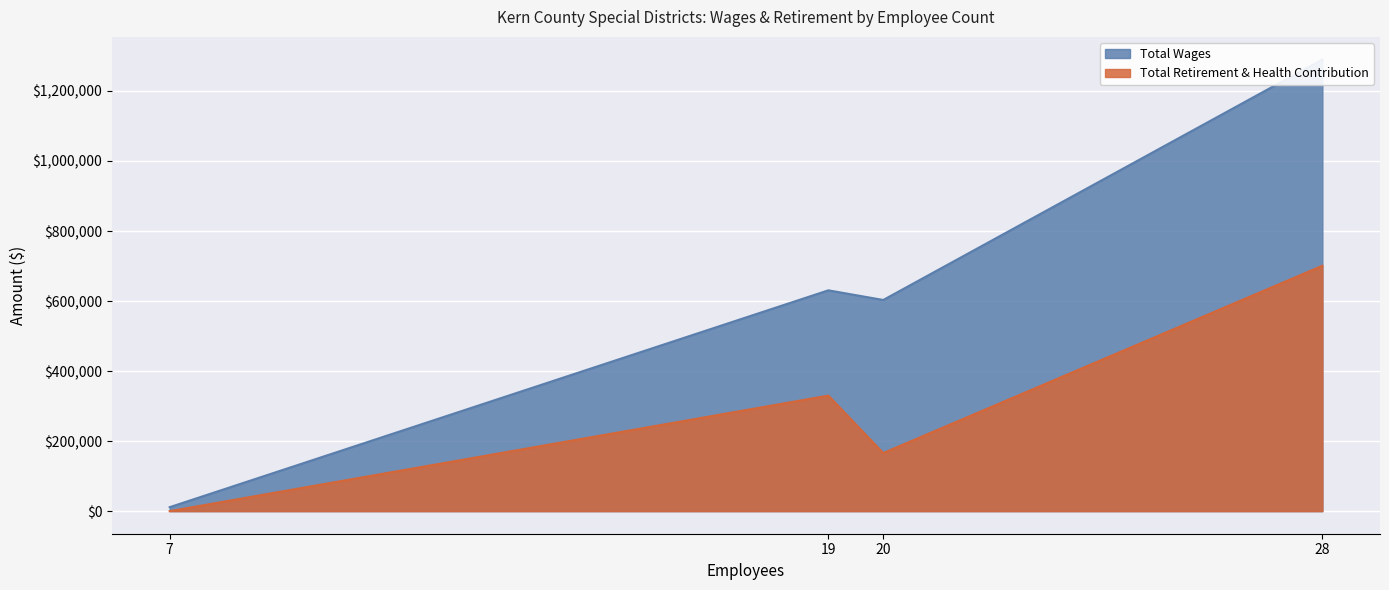

Rank the categories by Total Retirement & Health Contribution value from lowest to highest.

7, 20, 19, 28